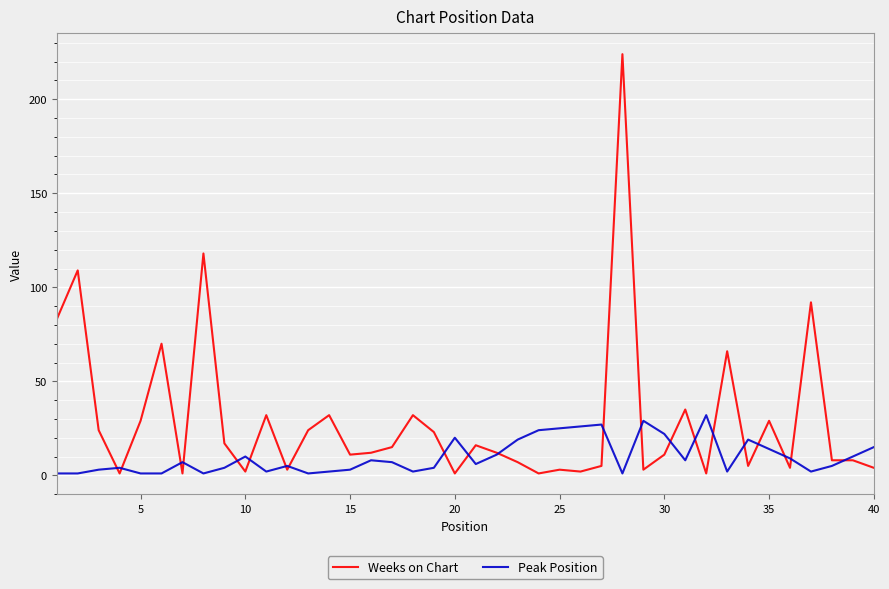

What is the smallest value displayed?

1